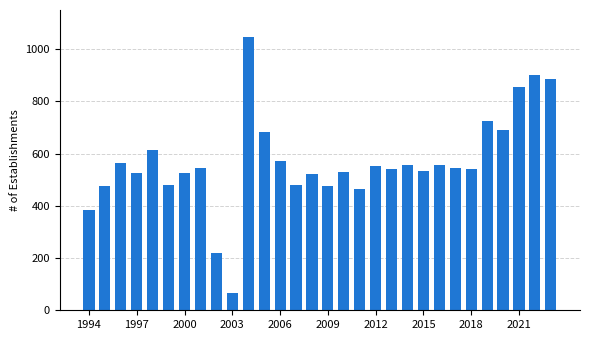

How many data points does each series have?

30